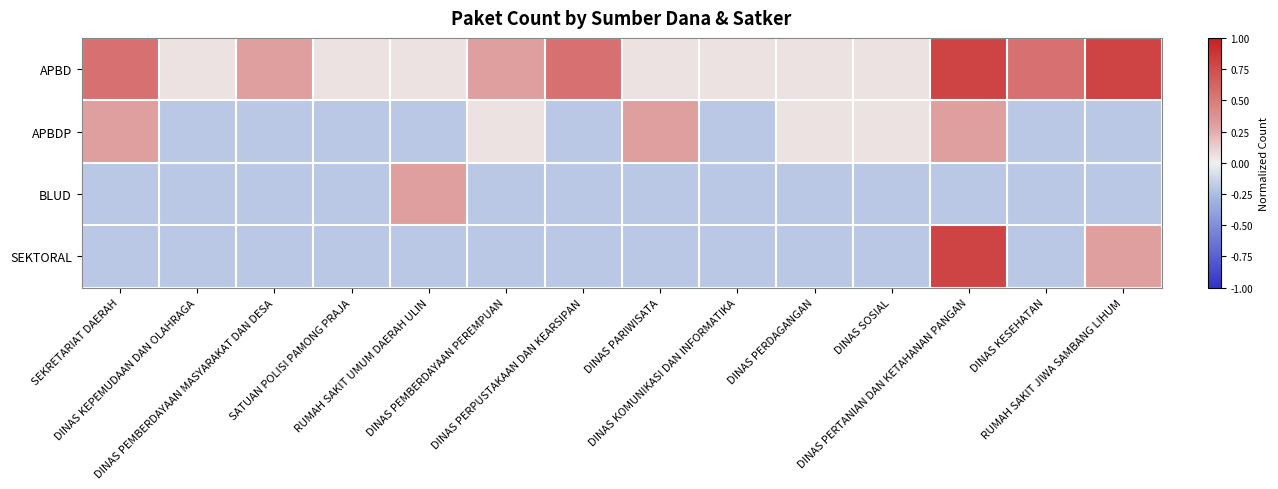

Reading left to right, what are all the values shown in this chart?

APBD: SEKRETARIAT DAERAH=0.5	DINAS KEPEMUDAAN DAN OLAHRAGA=0.0	DINAS PEMBERDAYAAN MASYARAKAT DAN DESA=0.3	SATUAN POLISI PAMONG PRAJA=0.0	RUMAH SAKIT UMUM DAERAH ULIN=0.0	DINAS PEMBERDAYAAN PEREMPUAN=0.3	DINAS PERPUSTAKAAN DAN KEARSIPAN=0.5	DINAS PARIWISATA=0.0	DINAS KOMUNIKASI DAN INFORMATIKA=0.0	DINAS PERDAGANGAN=0.0	DINAS SOSIAL=0.0	DINAS PERTANIAN DAN KETAHANAN PANGAN=0.8	DINAS KESEHATAN=0.5	RUMAH SAKIT JIWA SAMBANG LIHUM=0.8
APBDP: SEKRETARIAT DAERAH=0.3	DINAS KEPEMUDAAN DAN OLAHRAGA=-0.2	DINAS PEMBERDAYAAN MASYARAKAT DAN DESA=-0.2	SATUAN POLISI PAMONG PRAJA=-0.2	RUMAH SAKIT UMUM DAERAH ULIN=-0.2	DINAS PEMBERDAYAAN PEREMPUAN=0.0	DINAS PERPUSTAKAAN DAN KEARSIPAN=-0.2	DINAS PARIWISATA=0.3	DINAS KOMUNIKASI DAN INFORMATIKA=-0.2	DINAS PERDAGANGAN=0.0	DINAS SOSIAL=0.0	DINAS PERTANIAN DAN KETAHANAN PANGAN=0.3	DINAS KESEHATAN=-0.2	RUMAH SAKIT JIWA SAMBANG LIHUM=-0.2
BLUD: SEKRETARIAT DAERAH=-0.2	DINAS KEPEMUDAAN DAN OLAHRAGA=-0.2	DINAS PEMBERDAYAAN MASYARAKAT DAN DESA=-0.2	SATUAN POLISI PAMONG PRAJA=-0.2	RUMAH SAKIT UMUM DAERAH ULIN=0.3	DINAS PEMBERDAYAAN PEREMPUAN=-0.2	DINAS PERPUSTAKAAN DAN KEARSIPAN=-0.2	DINAS PARIWISATA=-0.2	DINAS KOMUNIKASI DAN INFORMATIKA=-0.2	DINAS PERDAGANGAN=-0.2	DINAS SOSIAL=-0.2	DINAS PERTANIAN DAN KETAHANAN PANGAN=-0.2	DINAS KESEHATAN=-0.2	RUMAH SAKIT JIWA SAMBANG LIHUM=-0.2
SEKTORAL: SEKRETARIAT DAERAH=-0.2	DINAS KEPEMUDAAN DAN OLAHRAGA=-0.2	DINAS PEMBERDAYAAN MASYARAKAT DAN DESA=-0.2	SATUAN POLISI PAMONG PRAJA=-0.2	RUMAH SAKIT UMUM DAERAH ULIN=-0.2	DINAS PEMBERDAYAAN PEREMPUAN=-0.2	DINAS PERPUSTAKAAN DAN KEARSIPAN=-0.2	DINAS PARIWISATA=-0.2	DINAS KOMUNIKASI DAN INFORMATIKA=-0.2	DINAS PERDAGANGAN=-0.2	DINAS SOSIAL=-0.2	DINAS PERTANIAN DAN KETAHANAN PANGAN=0.8	DINAS KESEHATAN=-0.2	RUMAH SAKIT JIWA SAMBANG LIHUM=0.3